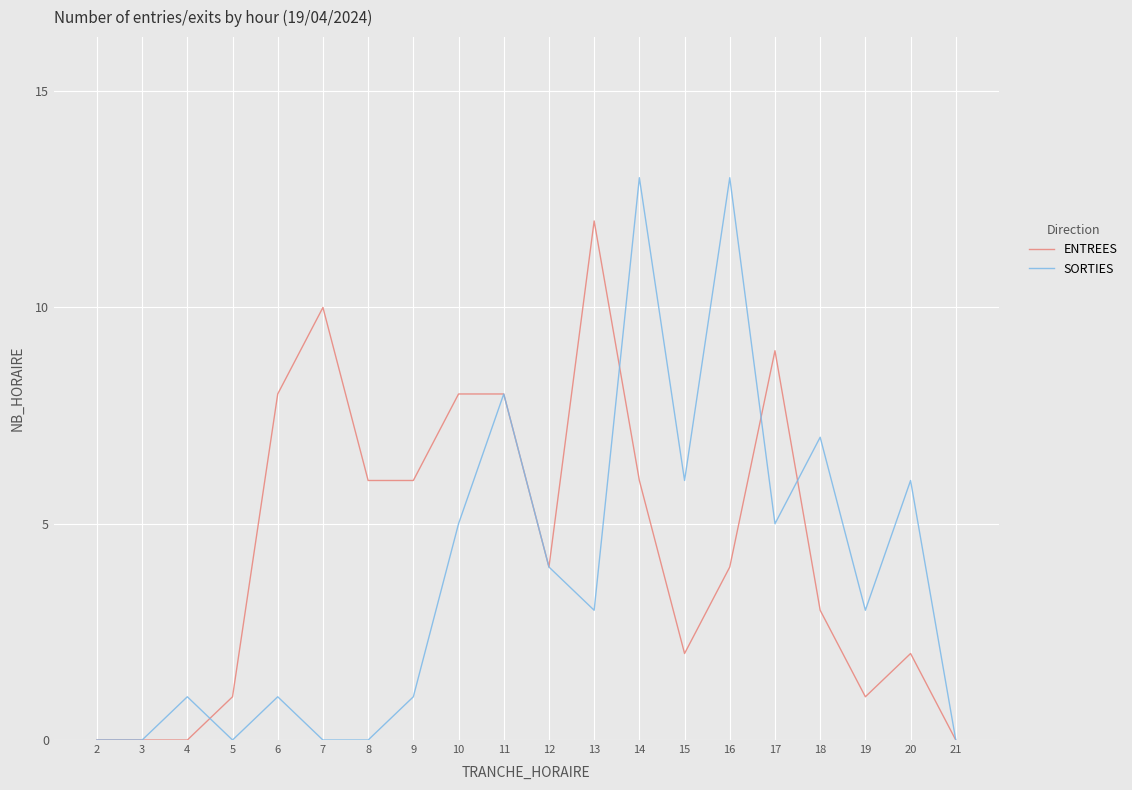

Rank the series by their average value, from lowest to highest.

SORTIES, ENTREES